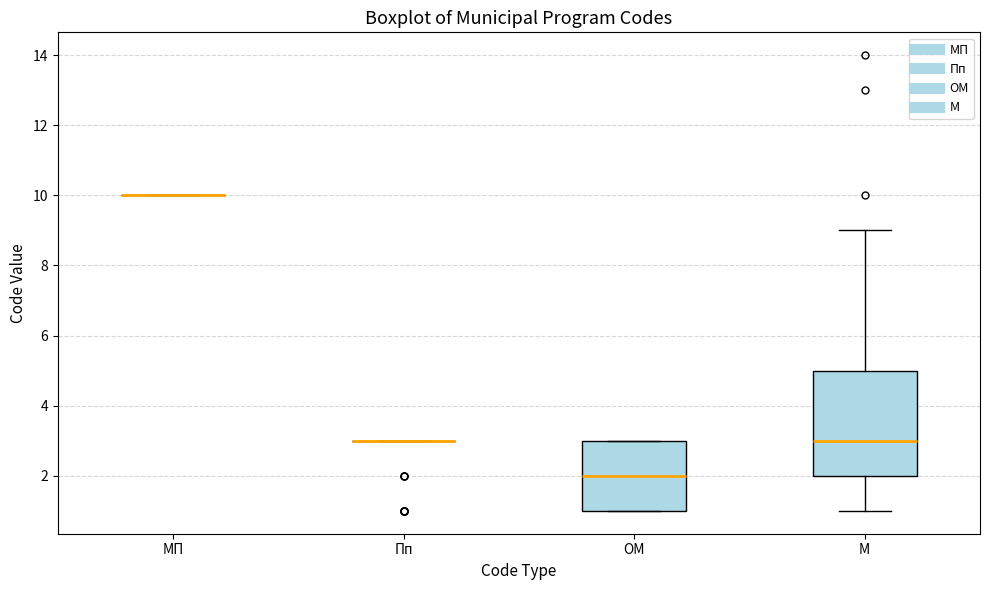

Reading left to right, read every box against the y-axis: the position of its median line, the range the box covers, and the ends of its whiskers. The values are not printed on the chart, so give them approximately, as read against the axis.

МП: box collapsed to a line at 10, whiskers 10 to 10
Пп: box collapsed to a line at 3, whiskers 3 to 3
ОМ: median 2, box 1 to 3, whiskers 1 to 3
М: median 3, box 2 to 5, whiskers 1 to 9